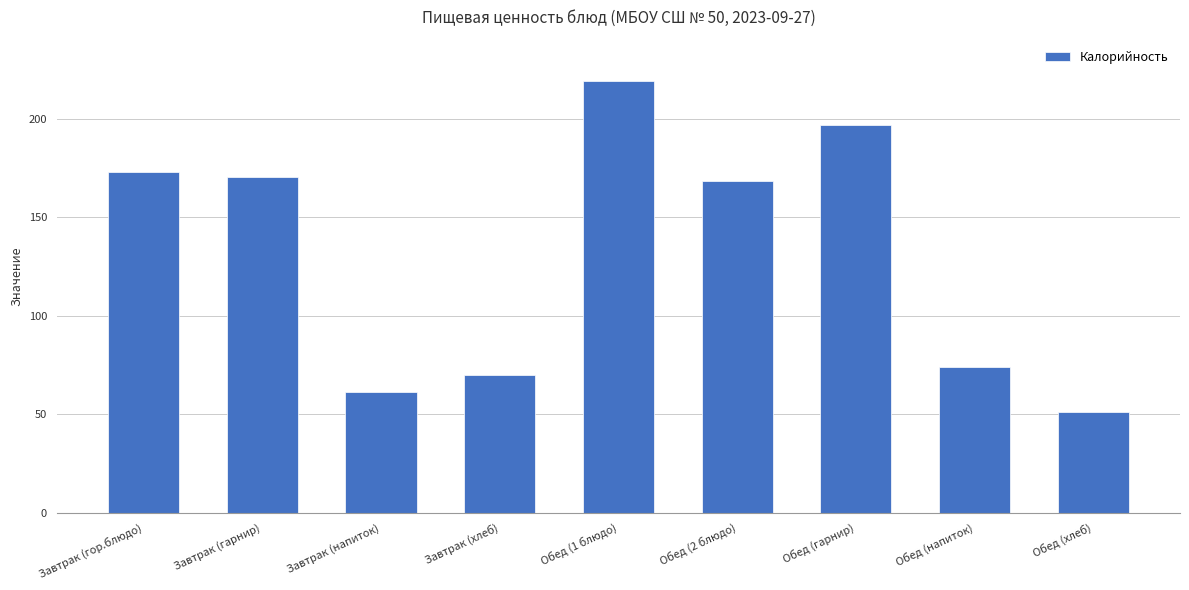

How many values exceed 168?

5